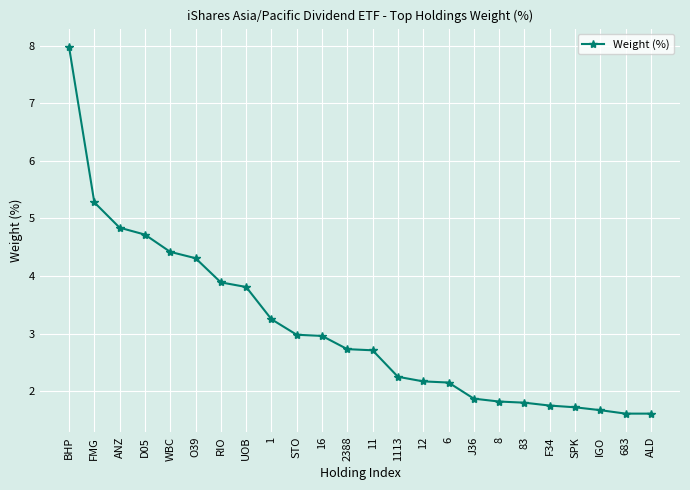

What is the difference between the maximum and minimum values?

6.4